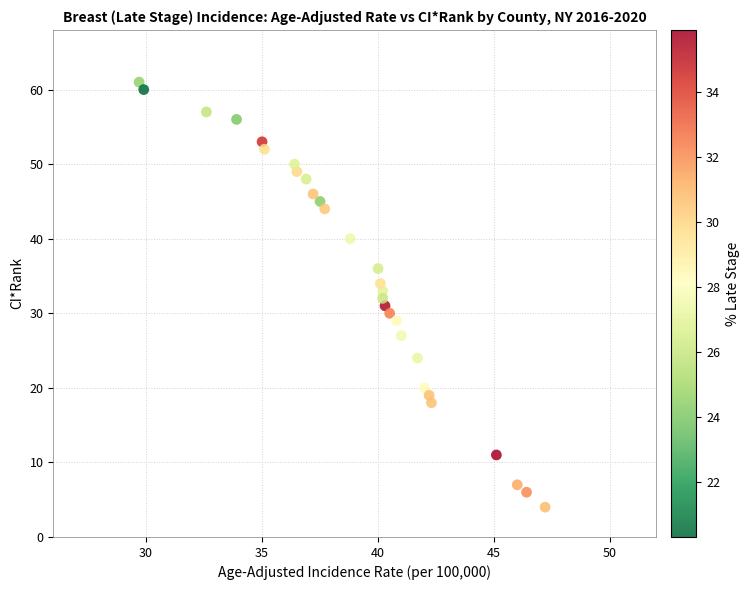

What is the range of Y values (max minus min)?

57